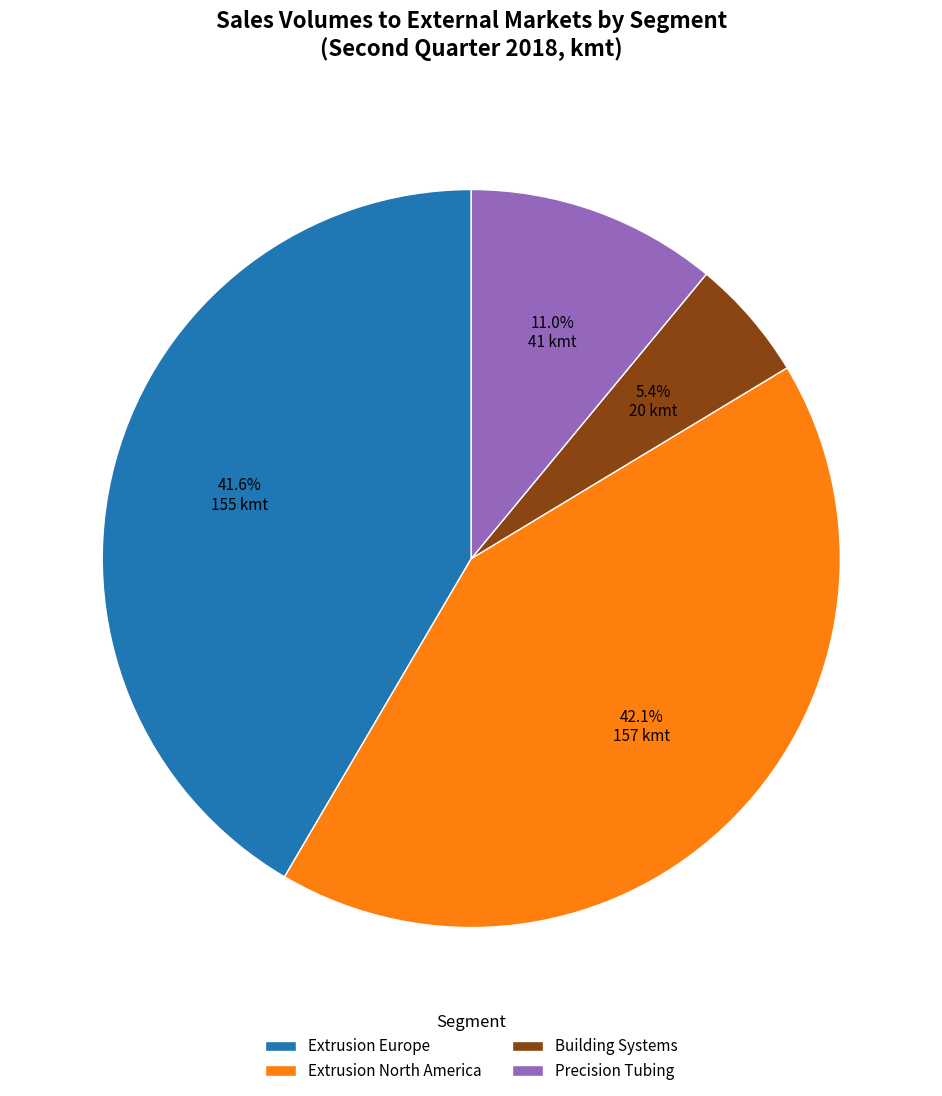

Approximately how many times larger is the value at Extrusion Europe compared to Extrusion North America?

1.0